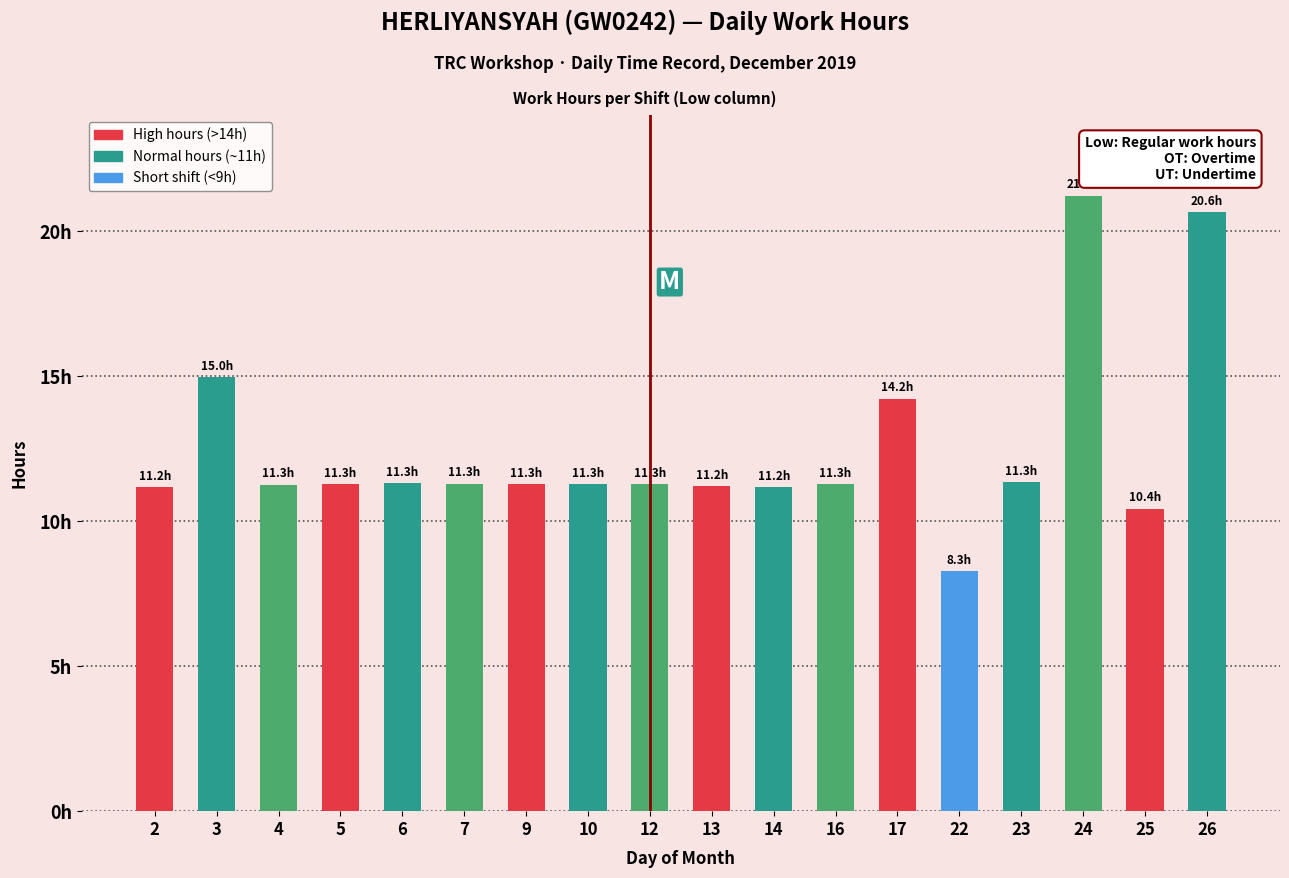

Where does the data first go above 11?

2